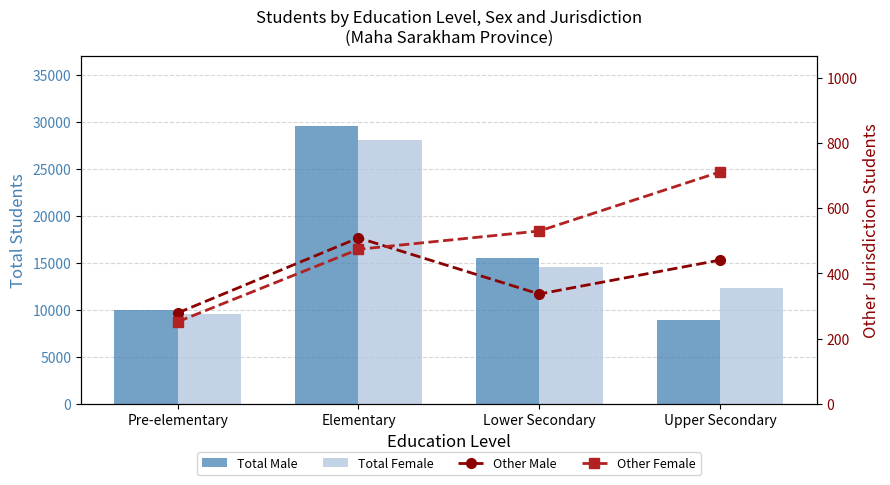

What is the label of the 3rd bar from the left?

Lower Secondary